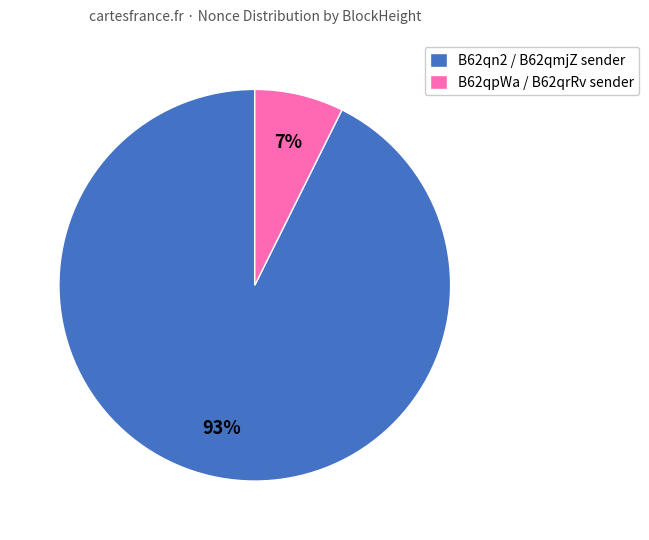

Which slice is the smallest?

B62qpWa / B62qrRv sender